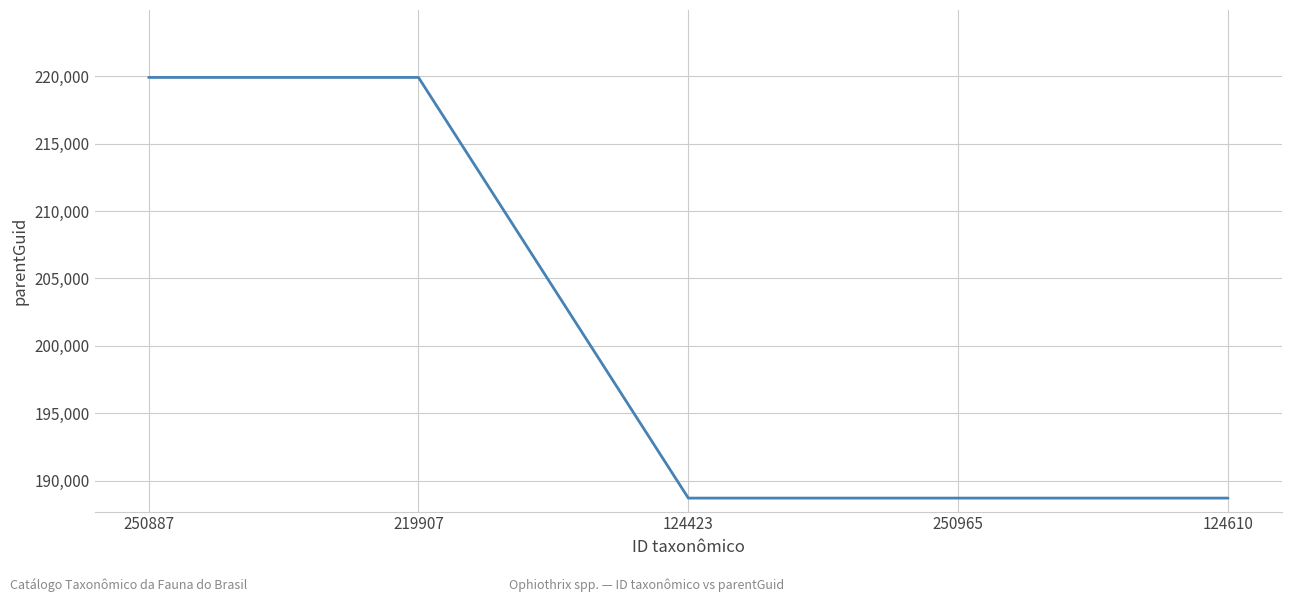

What is the approximate value at 250965?

188716